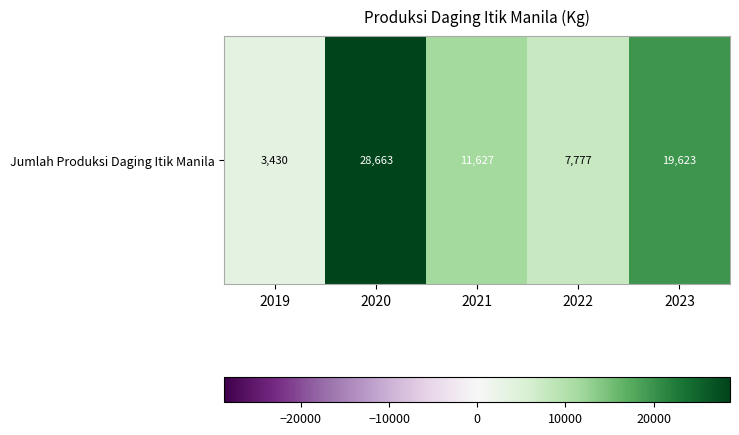

What is the difference between the maximum and minimum values?

25233